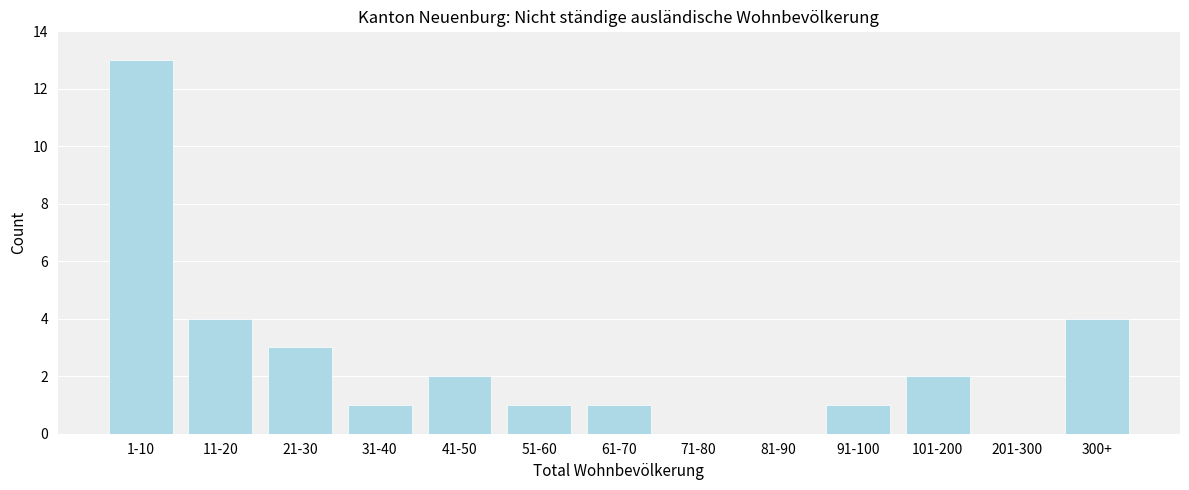

Reading left to right, transcribe all the data shown in this chart.

1-10=13	11-20=4	21-30=3	31-40=1	41-50=2	51-60=1	61-70=1	71-80=0	81-90=0	91-100=1	101-200=2	201-300=0	300+=4